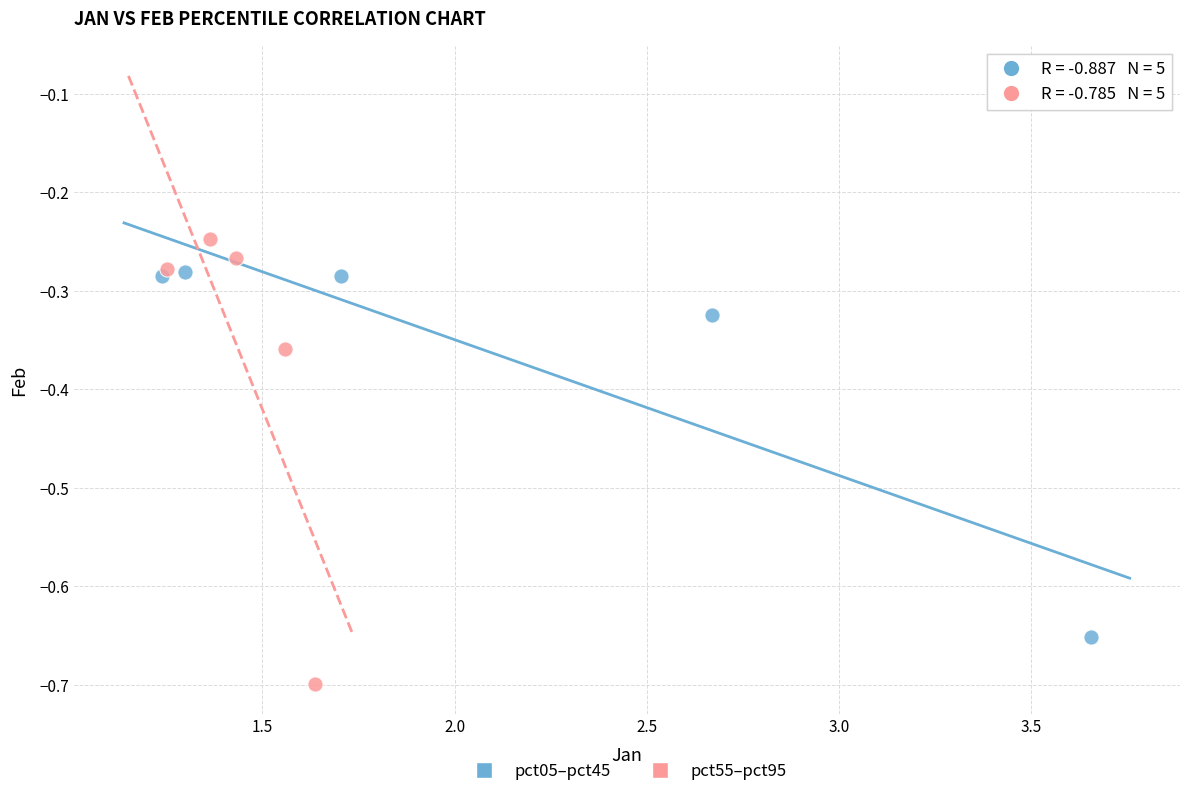

Which series reaches the minimum Y coordinate?

pct55–pct95